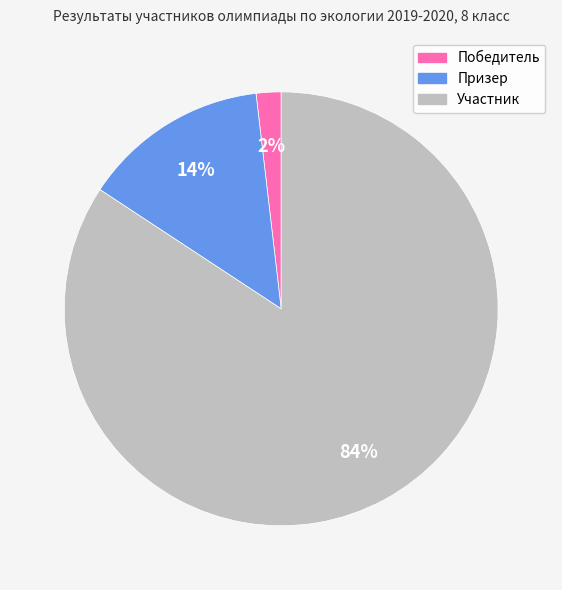

Is the sum of Победитель and Призер greater than half?

No